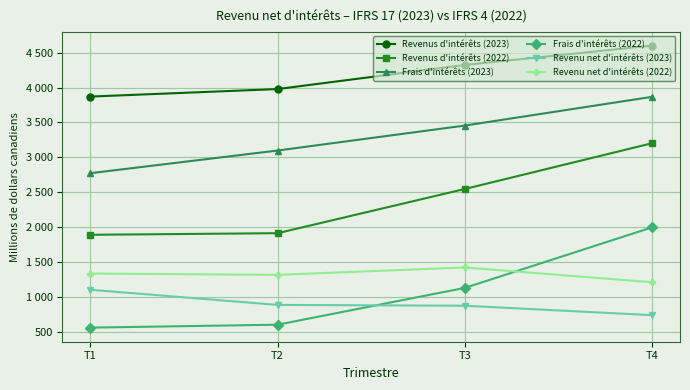

Reading right to left, what are all the values shown in this chart?

Revenus d'intérêts (2023): T4=4602	T3=4325	T2=3979	T1=3871
Revenus d'intérêts (2022): T4=3201	T3=2545	T2=1911	T1=1888
Frais d'intérêts (2023): T4=3867	T3=3455	T2=3097	T1=2772
Frais d'intérêts (2022): T4=1994	T3=1126	T2=598	T1=556
Revenu net d'intérêts (2023): T4=735	T3=870	T2=882	T1=1099
Revenu net d'intérêts (2022): T4=1207	T3=1419	T2=1313	T1=1332